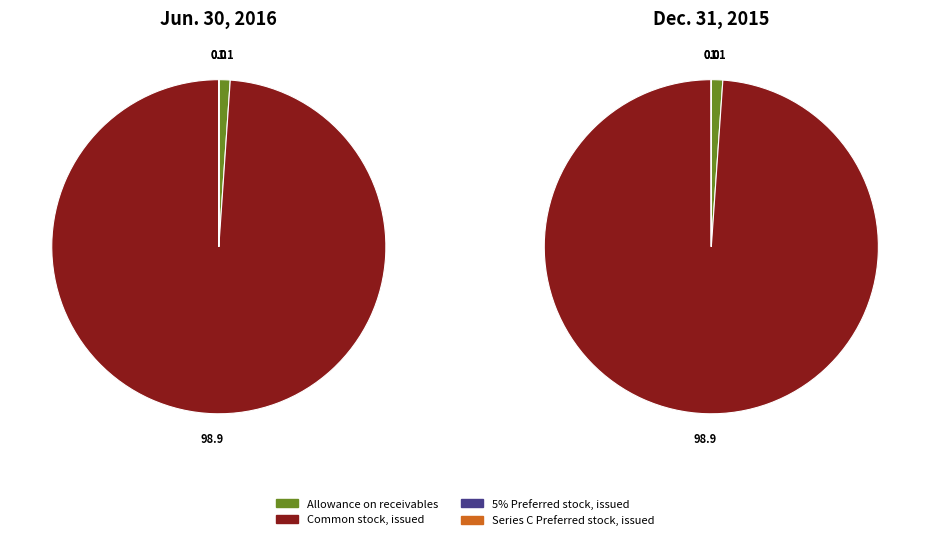

What is the largest slice in the pie chart?

Common stock, issued